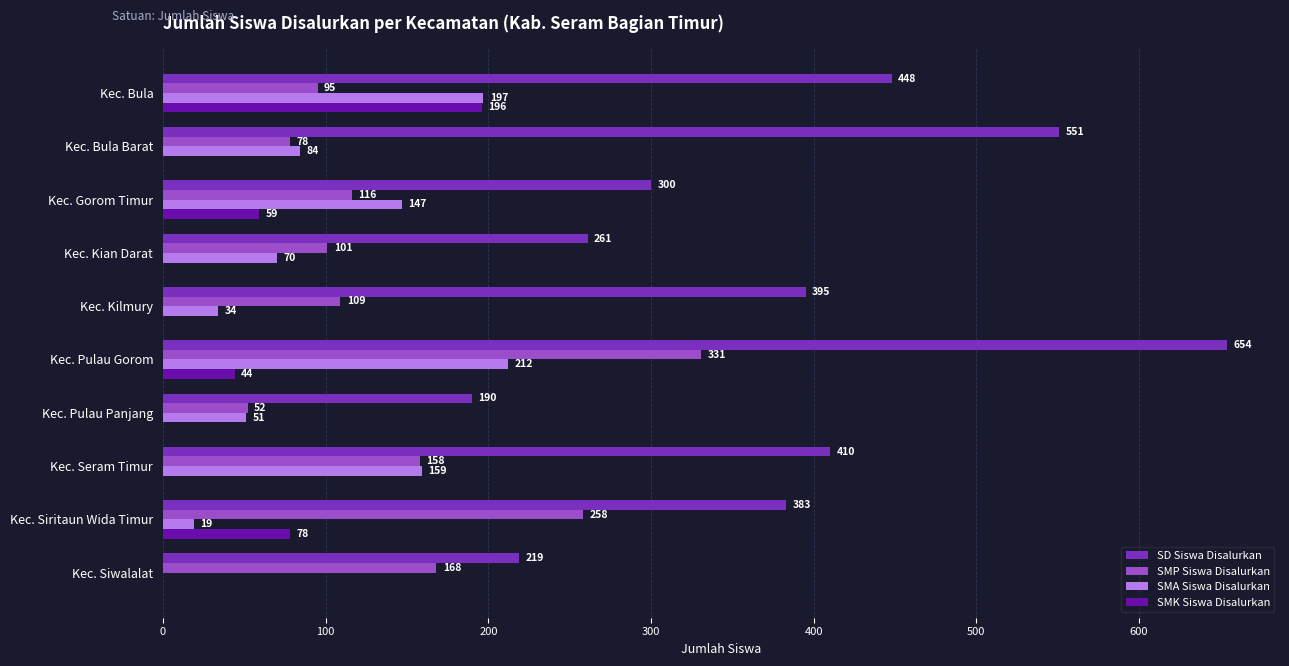

At which category is the sum across all series the highest?

Kec. Pulau Gorom